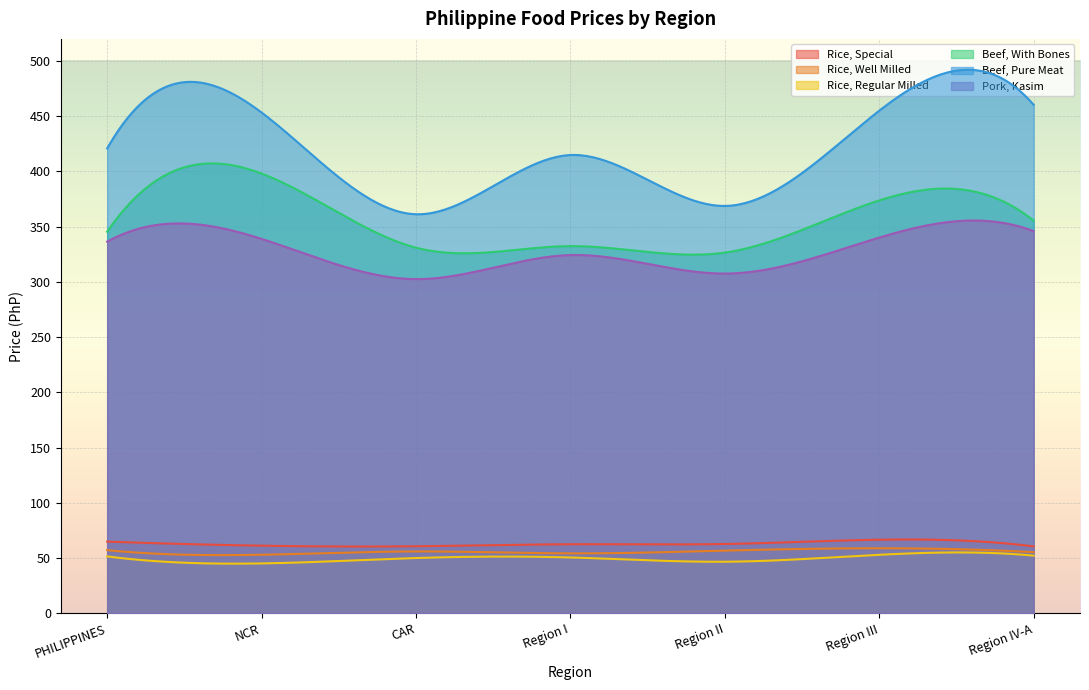

What is the label of the 6th point from the right?

NCR